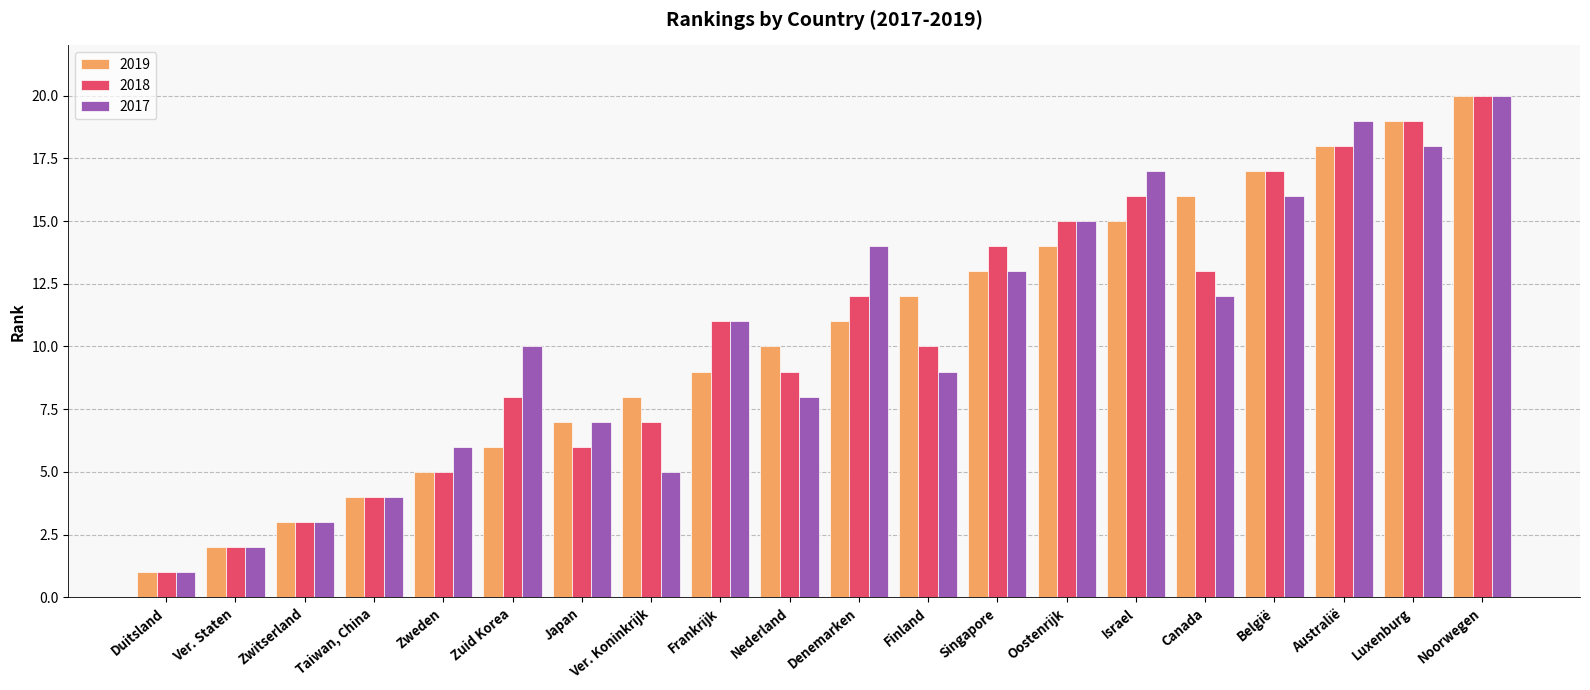

List the labels in order of 2017 value, smallest first.

Duitsland, Ver. Staten, Zwitserland, Taiwan, China, Ver. Koninkrijk, Zweden, Japan, Nederland, Finland, Zuid Korea, Frankrijk, Canada, Singapore, Denemarken, Oostenrijk, België, Israel, Luxenburg, Australië, Noorwegen